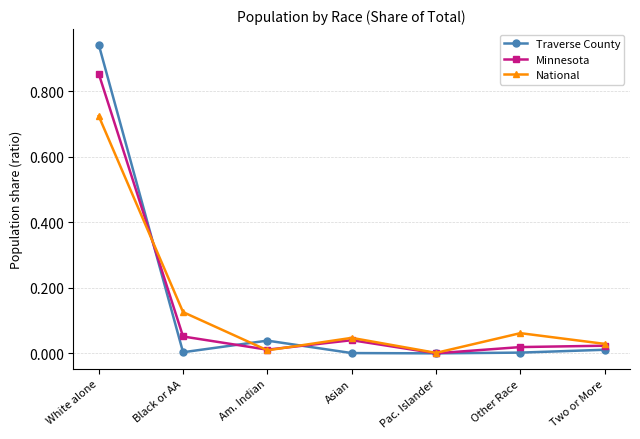

True or false: National and Minnesota intersect in this chart.

True